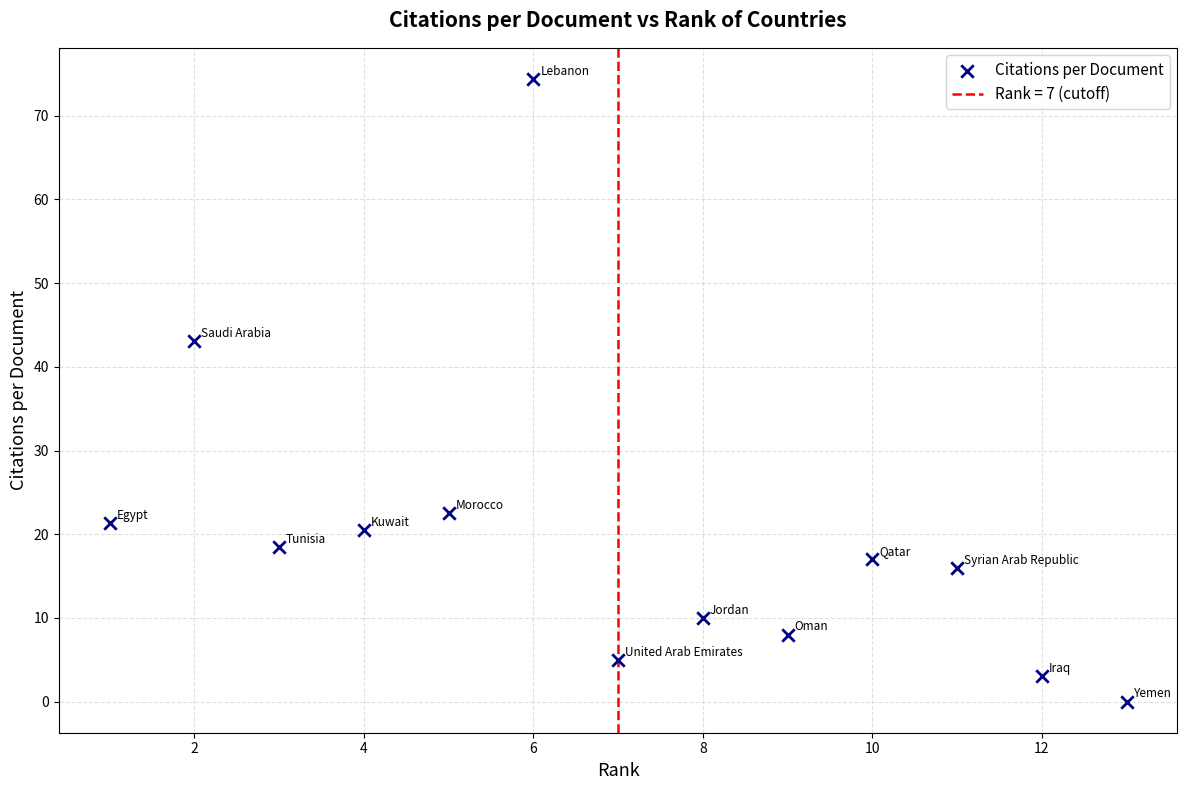

What is the range of X values (max minus min)?

12.0